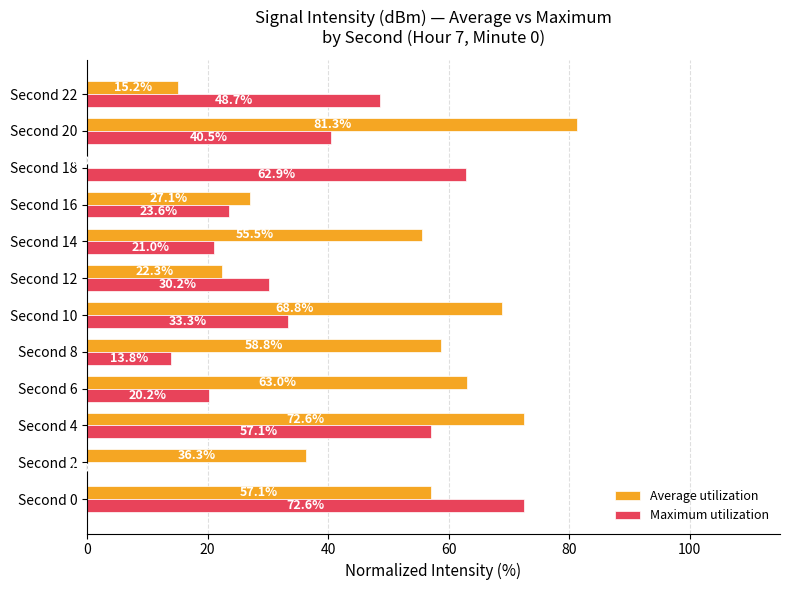

Which label corresponds to the largest value in the chart?

Second 20